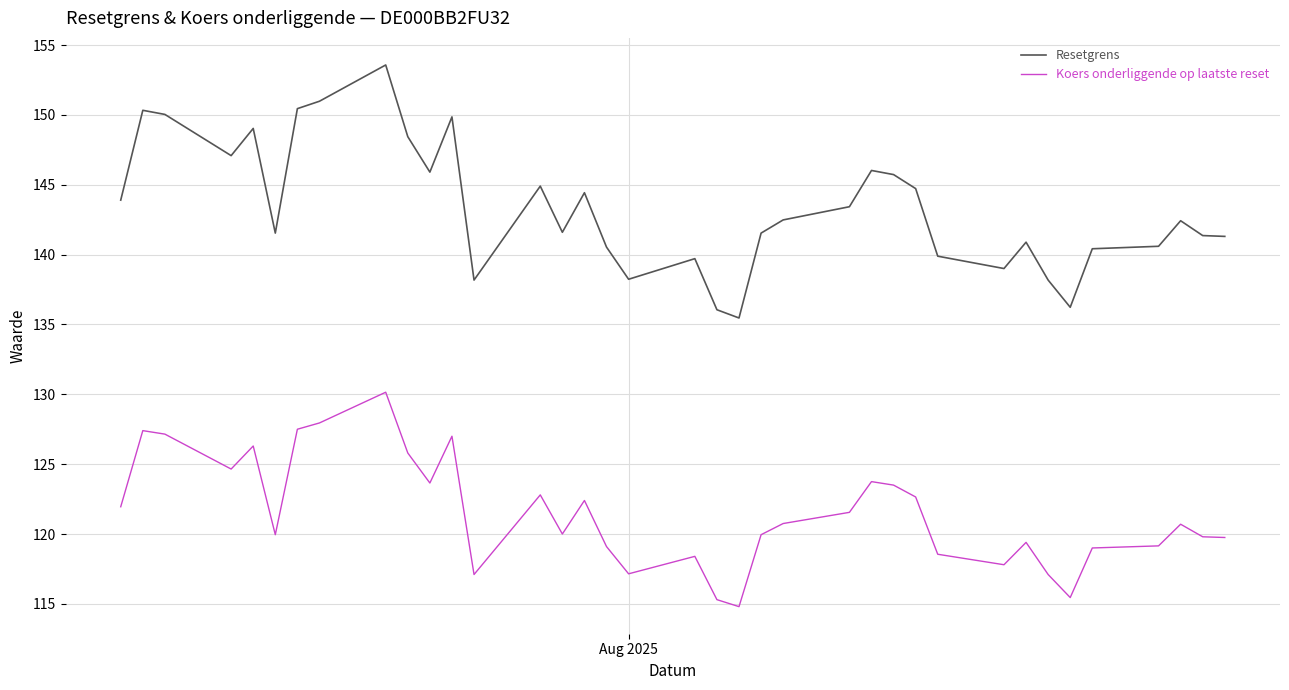

Which series has the largest total across all categories?

Resetgrens